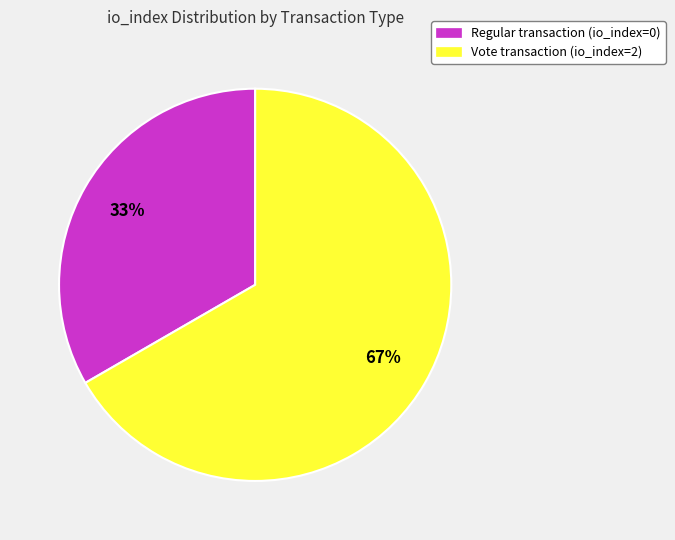

How many segments does this pie chart have?

2